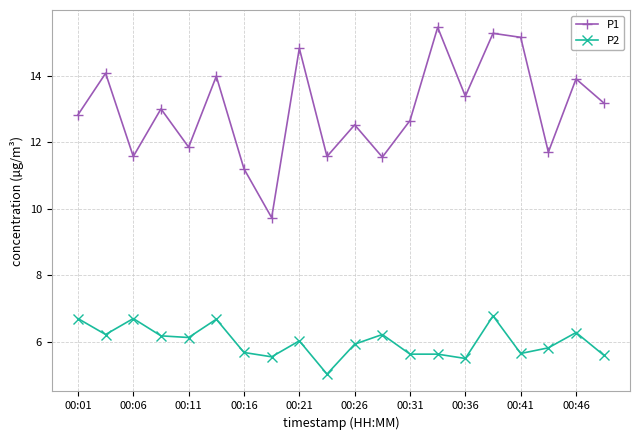

What is the average value of the P2 series?

6.0